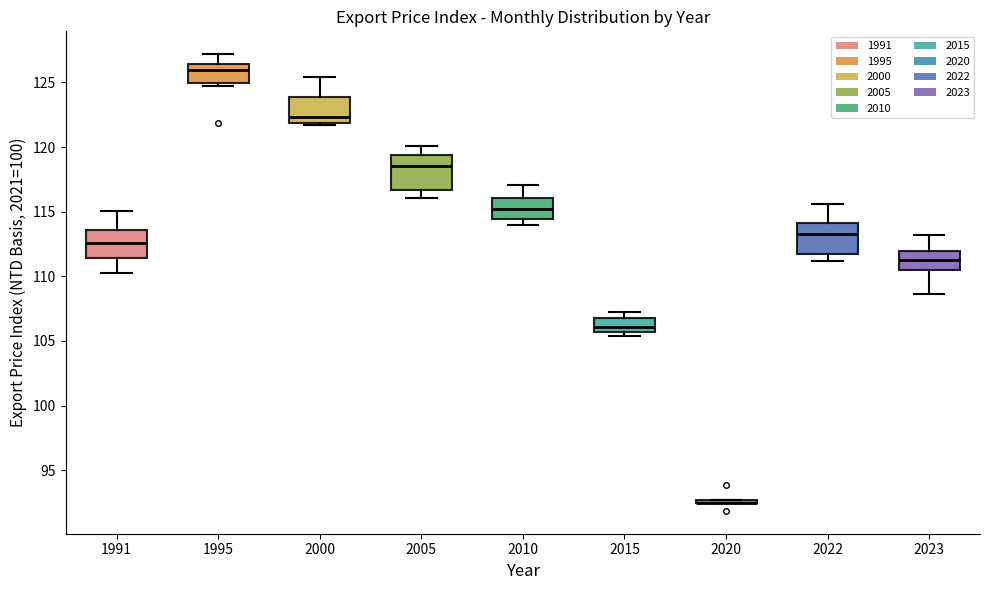

Reading left to right, transcribe this box plot: for each box, give where its median line is, the range the box spans, and where its two whiskers end, as read against the y-axis. The values are not printed on the chart, so give them approximately, as read against the axis.

1991: median 112.5, box 111.5 to 113.5, whiskers 110.5 to 115.0
1995: median 126.0, box 125.0 to 126.5, whiskers 124.5 to 127.0
2000: median 122.5, box 122.0 to 124.0, whiskers 121.5 to 125.5
2005: median 118.5, box 116.5 to 119.5, whiskers 116.0 to 120.0
2010: median 115.0, box 114.5 to 116.0, whiskers 114.0 to 117.0
2015: median 106.0, box 105.5 to 107.0, whiskers 105.5 (just below the box's lower edge) to 107.5
2020: box collapsed to a line at 92.5, whiskers 92.5 to 92.5
2022: median 113.5, box 111.5 to 114.0, whiskers 111.0 to 115.5
2023: median 111.5, box 110.5 to 112.0, whiskers 108.5 to 113.0